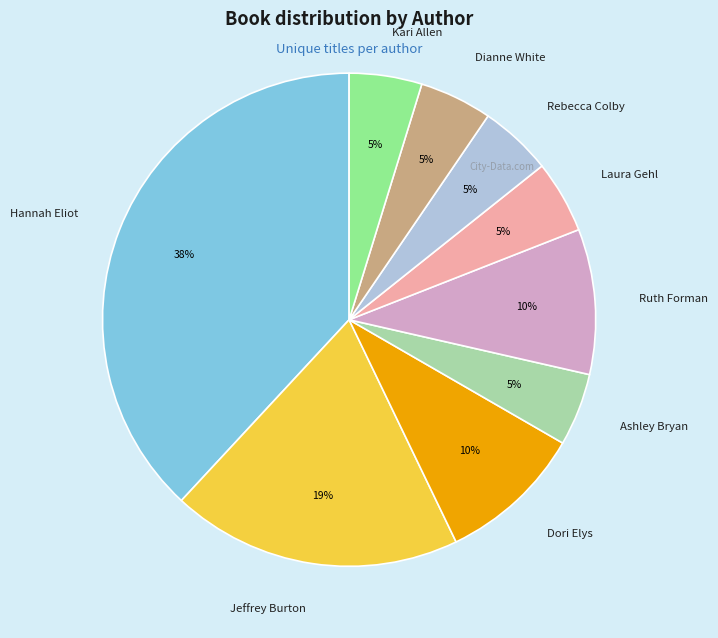

True or false: Rebecca Colby accounts for 5% of the total.

True